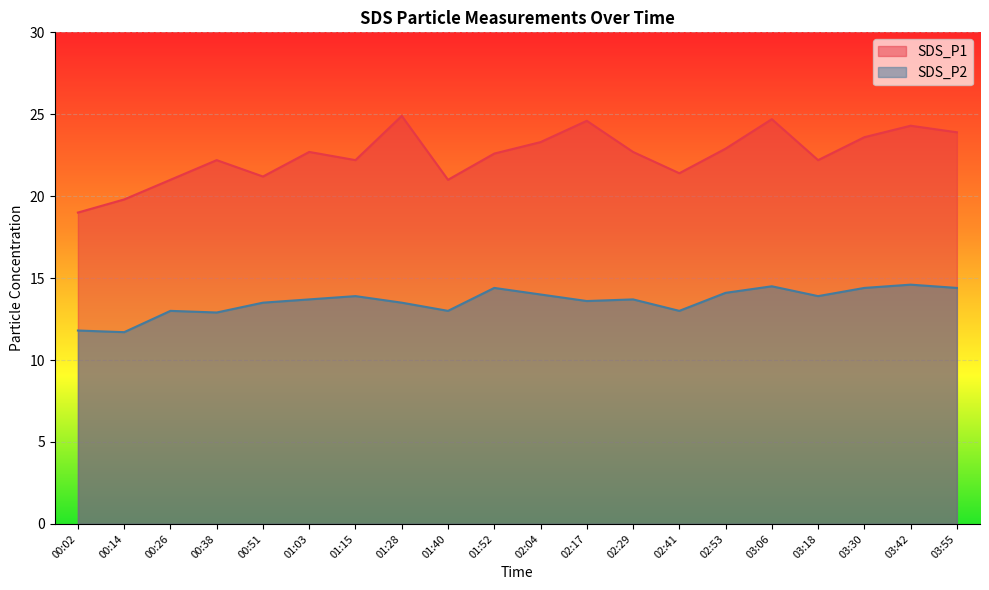

What is the total value across all series at 02:04?

37.3